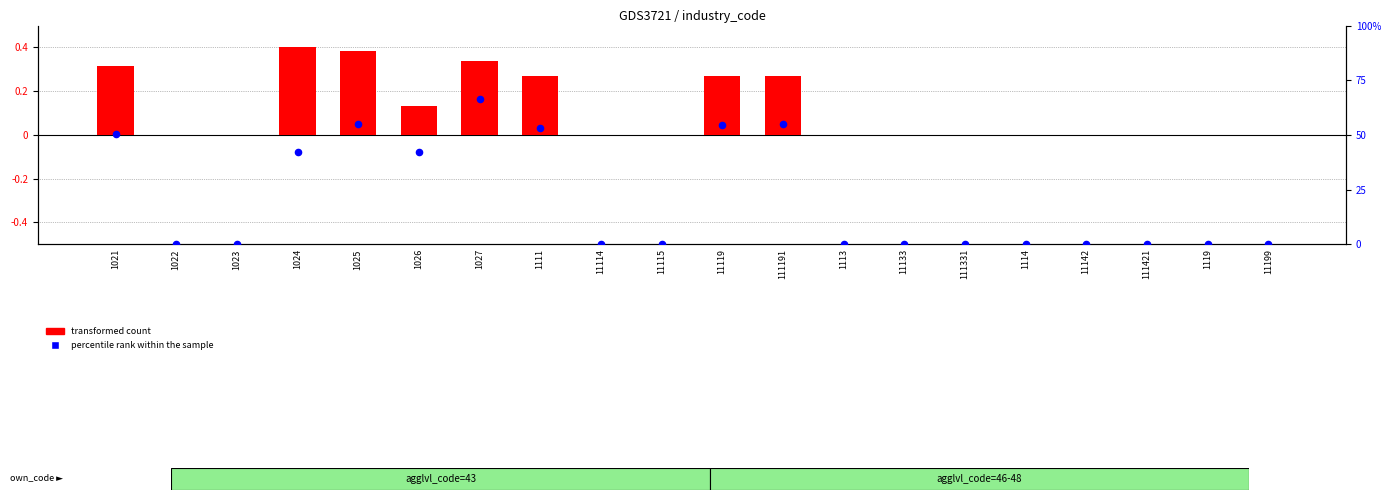

Which series reaches the minimum Y coordinate?

transformed count